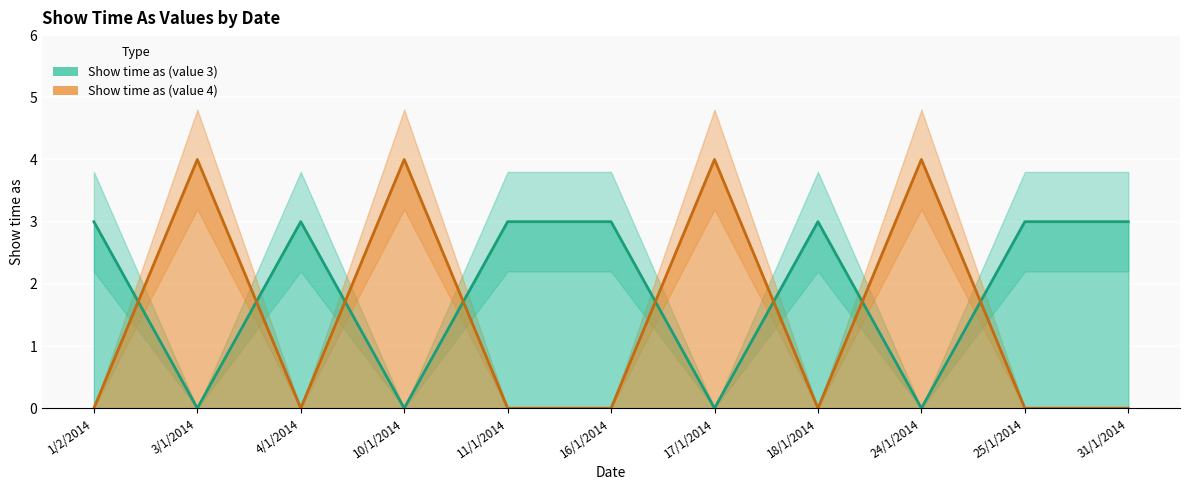

Is the value of Show time as (value 4) at 24/1/2014 greater than the value of Show time as (value 3) at 3/1/2014?

Yes